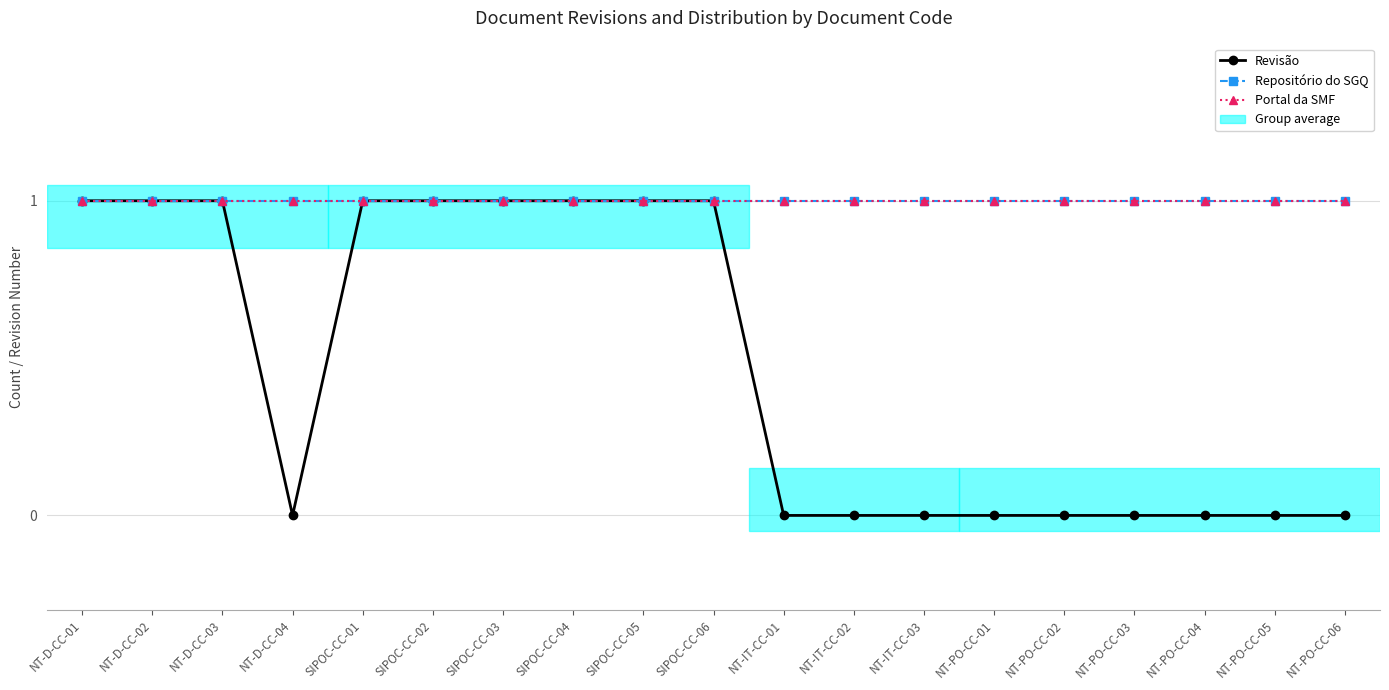

Reading left to right, list all the values displayed in this chart.

Revisão: 1	1	1	0	1	1	1	1	1	1	0	0	0	0	0	0	0	0	0
Repositório do SGQ: 1	1	1	1	1	1	1	1	1	1	1	1	1	1	1	1	1	1	1
Portal da SMF: 1	1	1	1	1	1	1	1	1	1	1	1	1	1	1	1	1	1	1